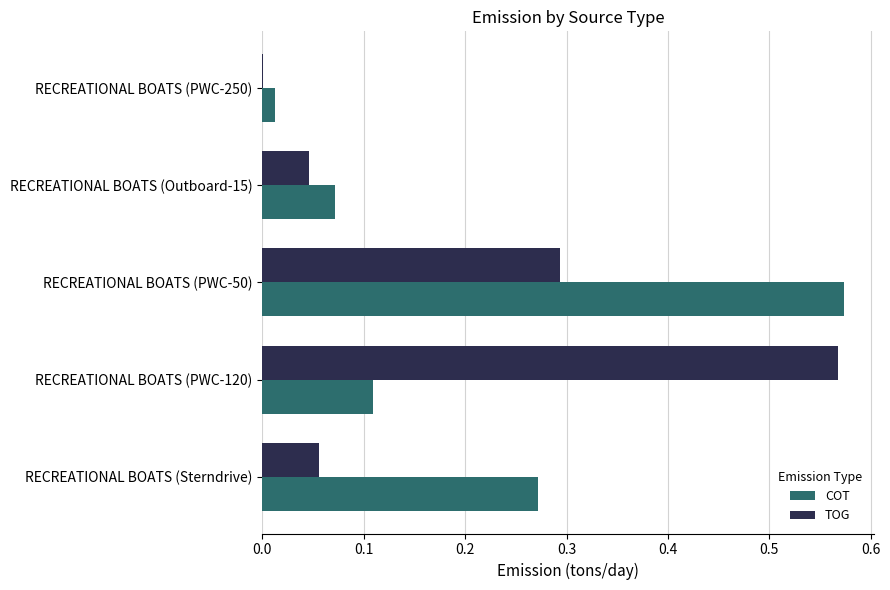

What is the sum of all TOG values?

1.0